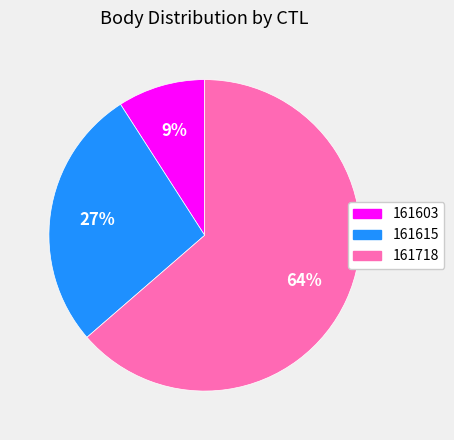

What is the ratio of the value at 161615 to the value at 161718?

0.4